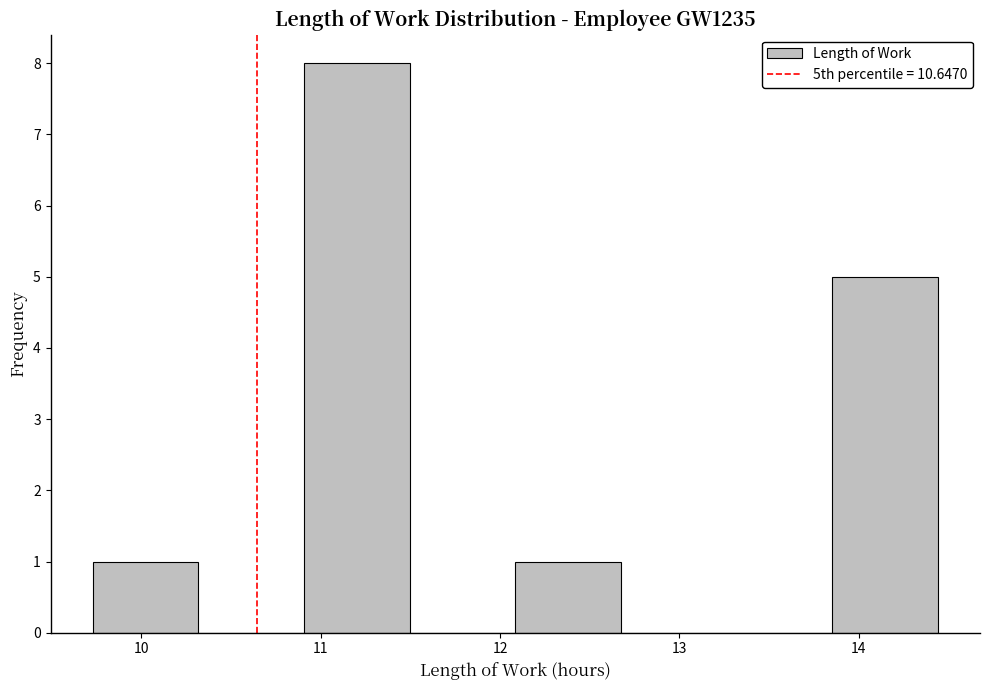

Reading left to right, list every bar in this chart as the range it spans on the x-axis followed by its height. Neither the bar edges nor the heights are printed on the chart, so give them approximately, as read against the axes.

9.7 to 10.3: 1
10.3 to 10.9: 0
10.9 to 11.5: 8
11.5 to 12.1: 0
12.1 to 12.7: 1
12.7 to 13.3: 0
13.3 to 13.9: 0
13.9 to 14.4: 5